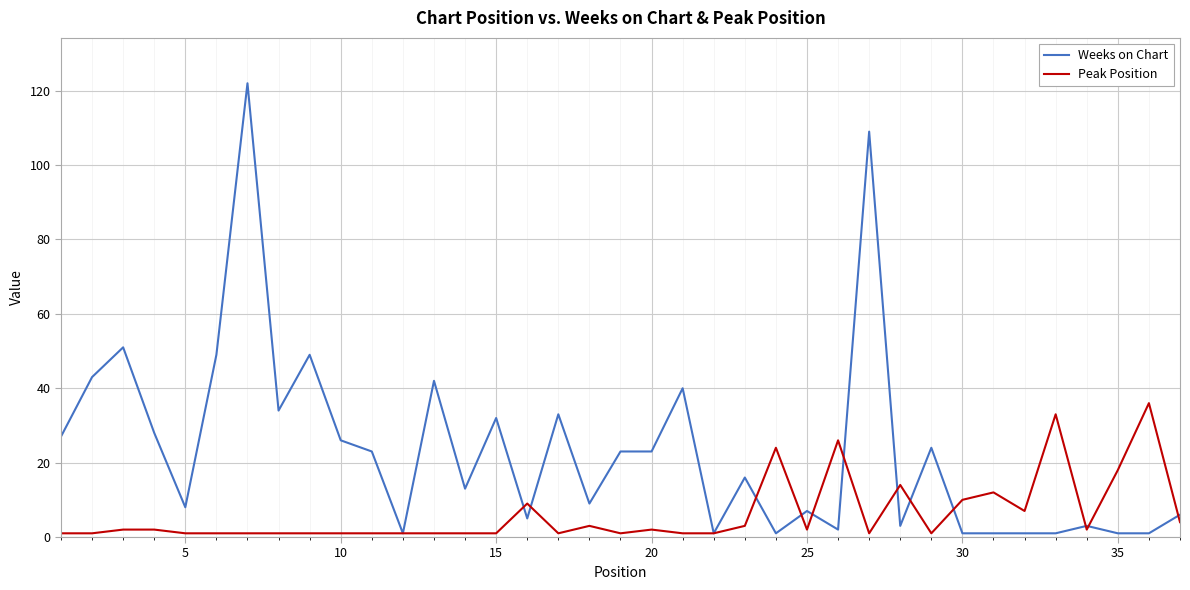

Which series has the largest range (max minus min)?

Weeks on Chart